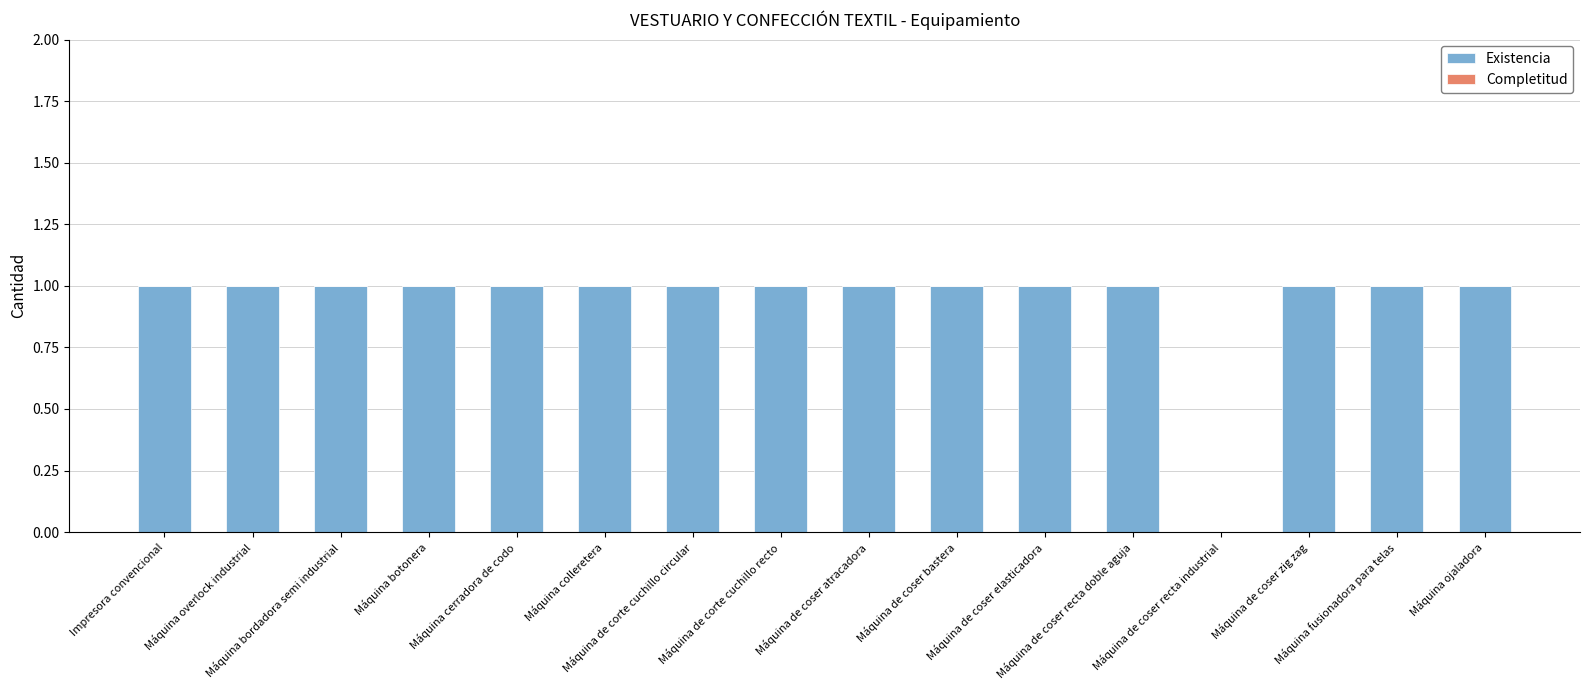

Are the bars horizontal?

No